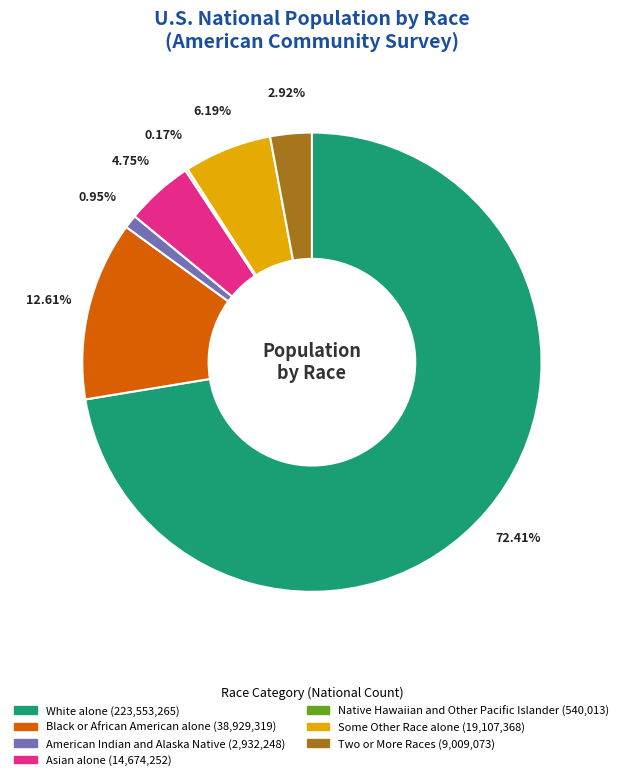

Do Black or African American alone and Some Other Race alone together represent more than half of the pie?

No